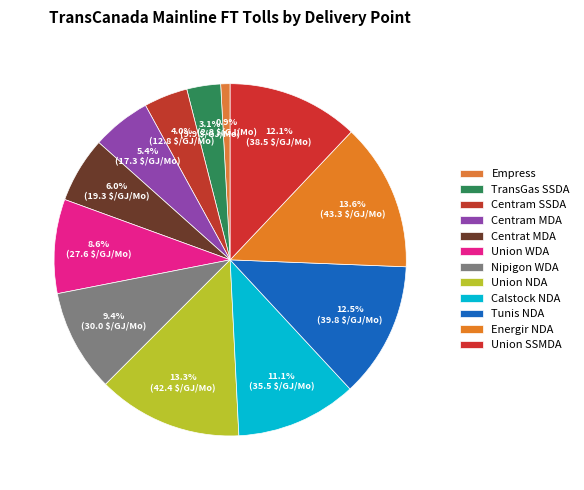

To the nearest percent, what portion does Tunis NDA represent?

12%